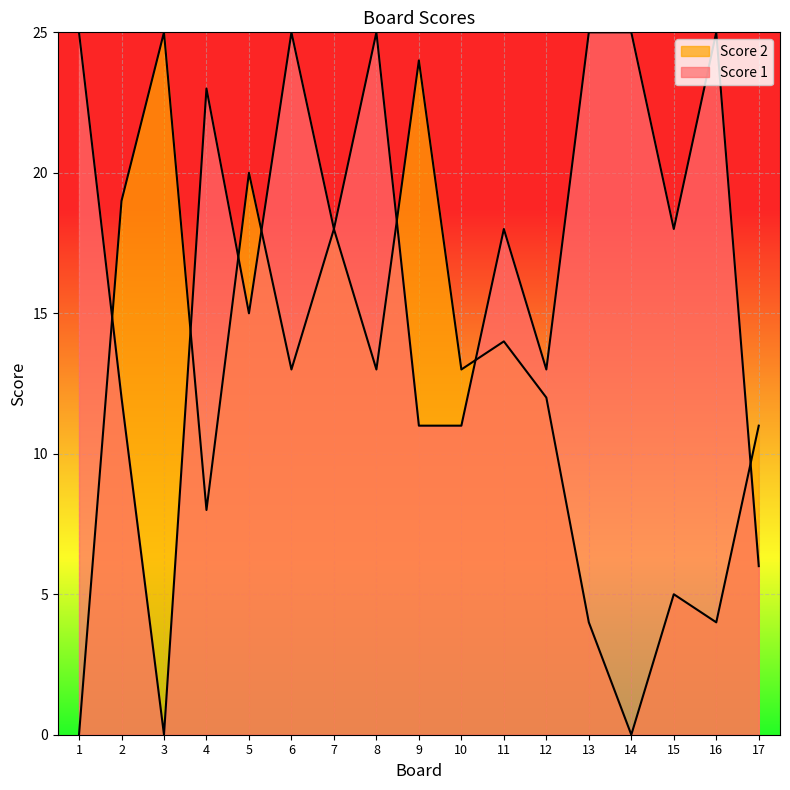

Between which two adjacent categories do Score 1 and Score 2 first intersect?

1 and 2